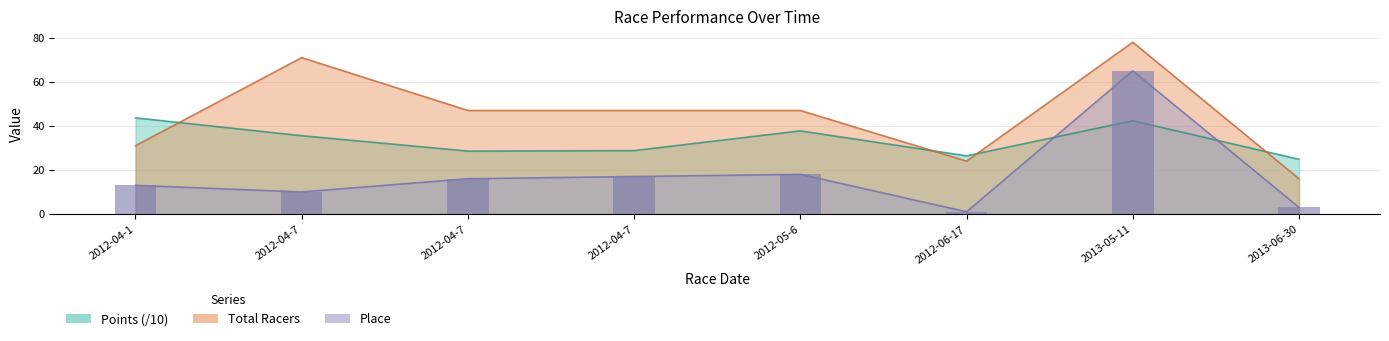

The Place series shows 3.8 at 2012-05-6. True or false?

False